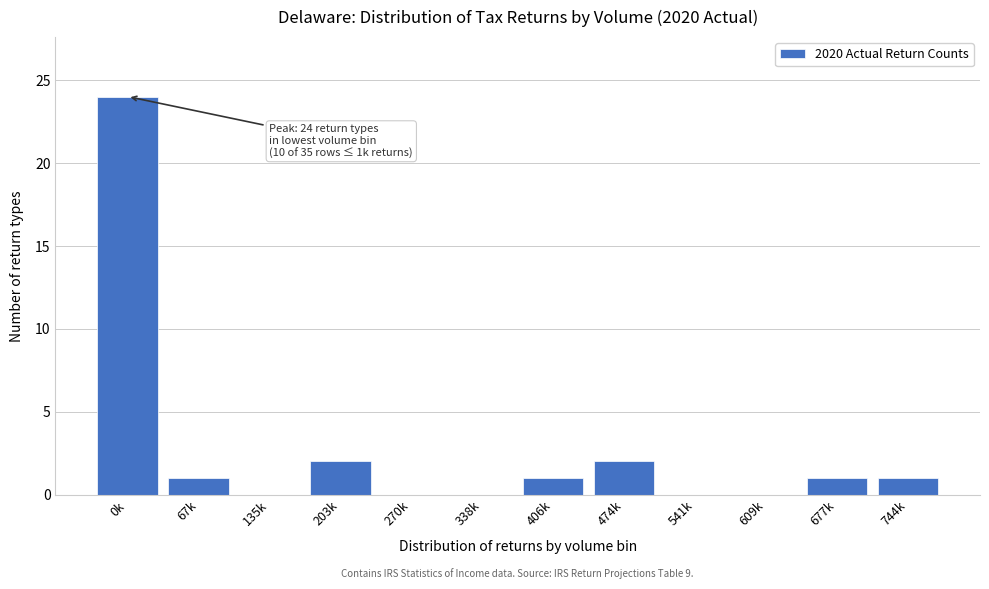

Reading left to right, transcribe all the data shown in this chart.

0k=24	67k=1	135k=0	203k=2	270k=0	338k=0	406k=1	474k=2	541k=0	609k=0	677k=1	744k=1